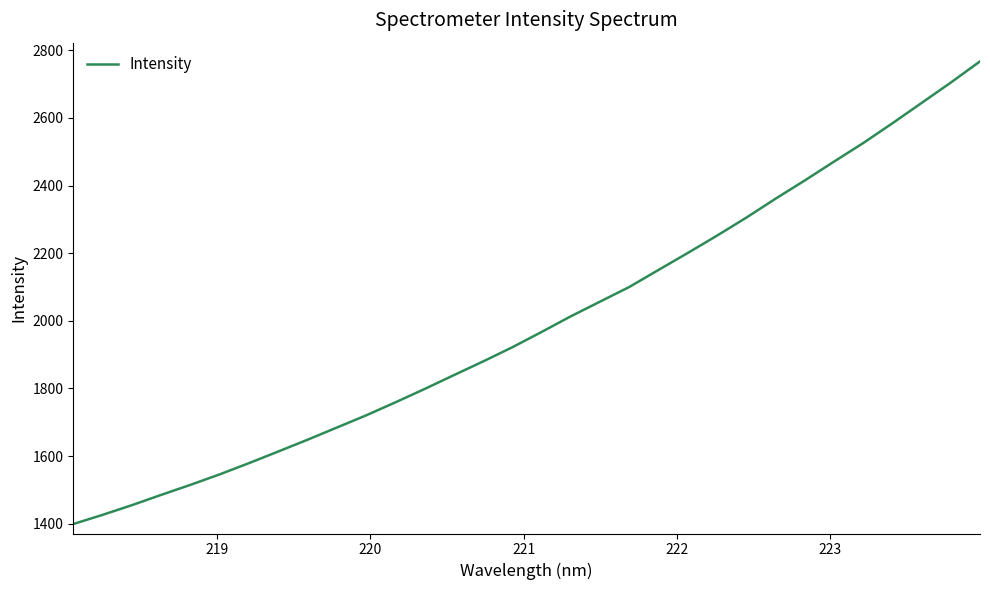

What is the smallest value displayed?

1399.2